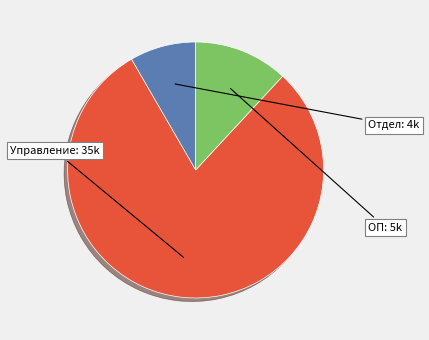

Count the number of slices in the pie.

3